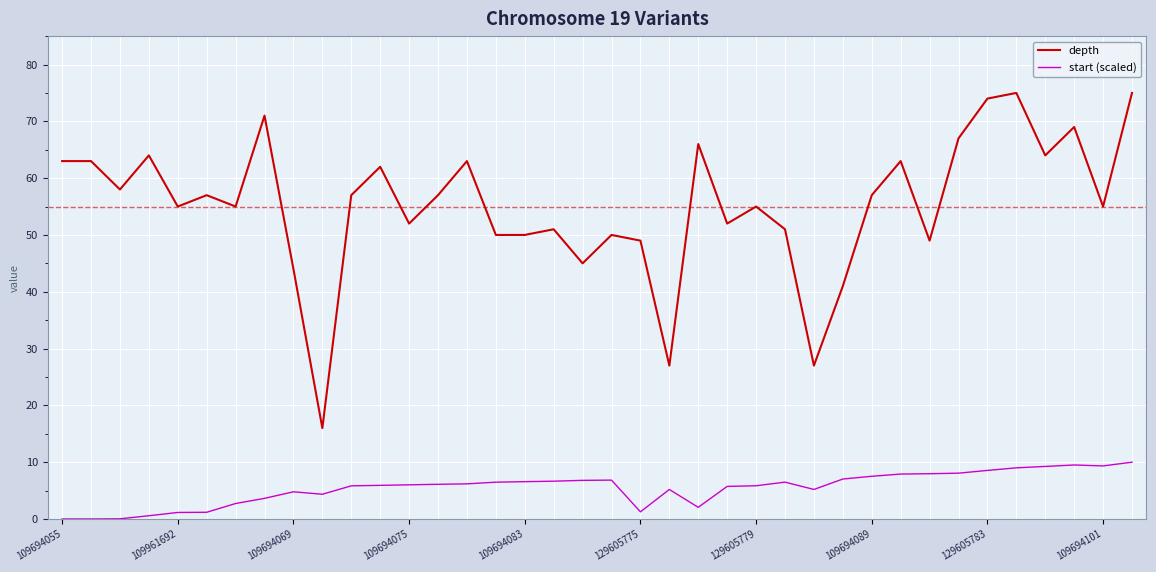

True or false: start (scaled) has more than 1 interior local peaks.

True